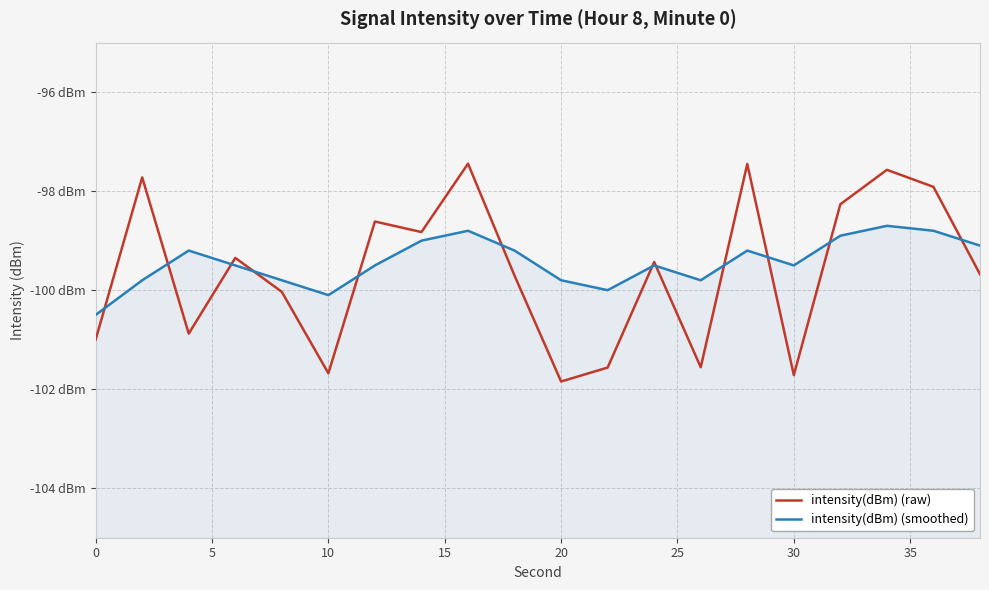

Rank the series at 15 from lowest to highest value.

intensity(dBm) (smoothed), intensity(dBm) (raw)